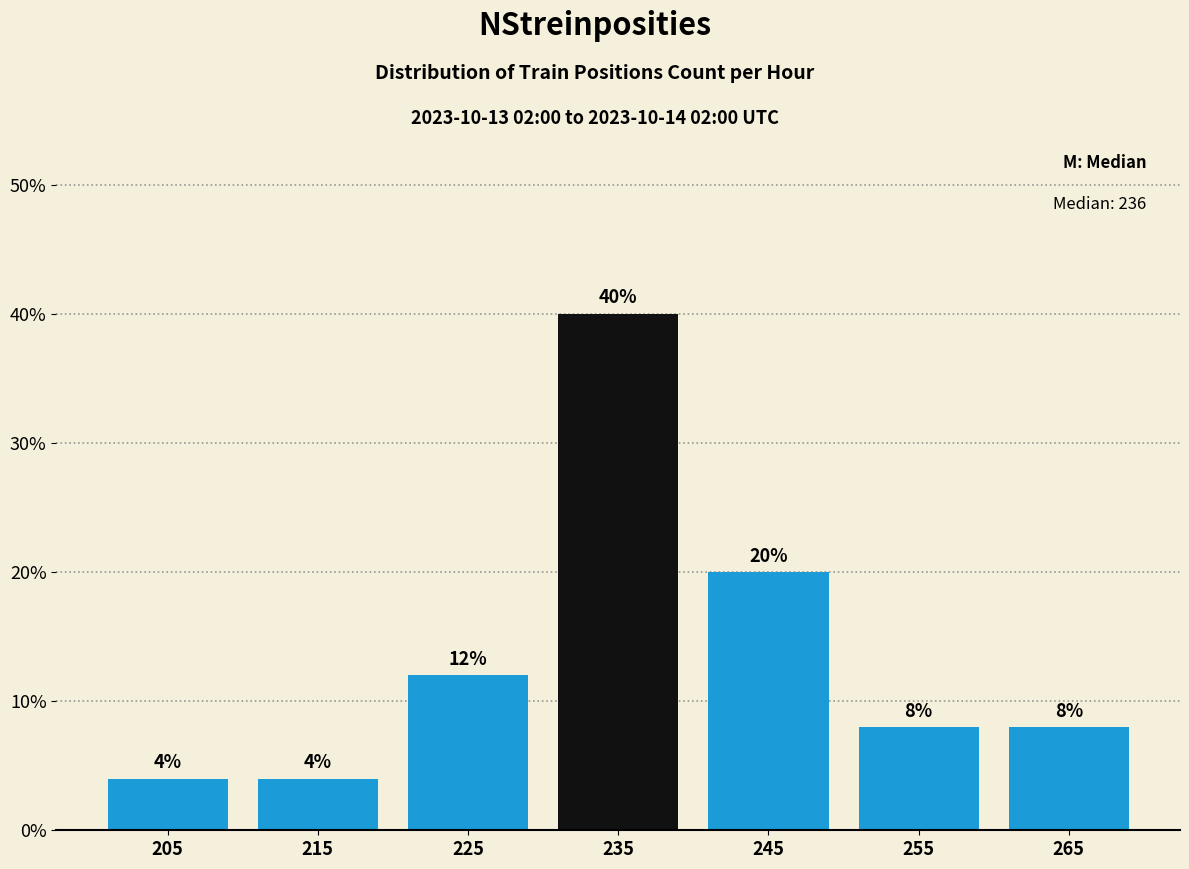

What is the height of the bar covering 250 to 260 on the x-axis?

8